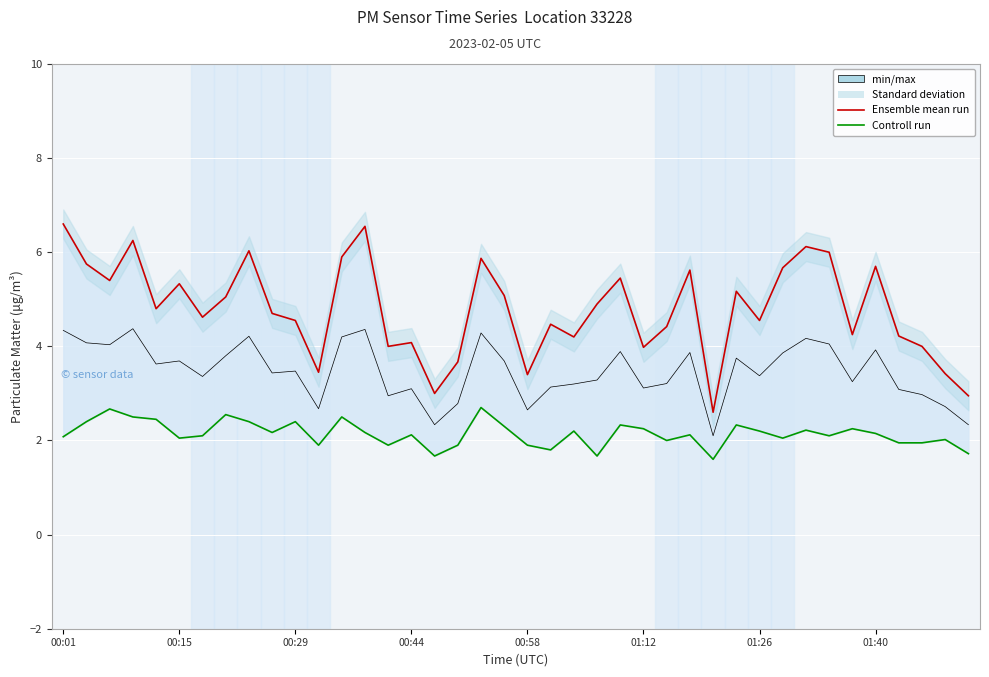

What is the approximate value of min/max at 36?

3.1